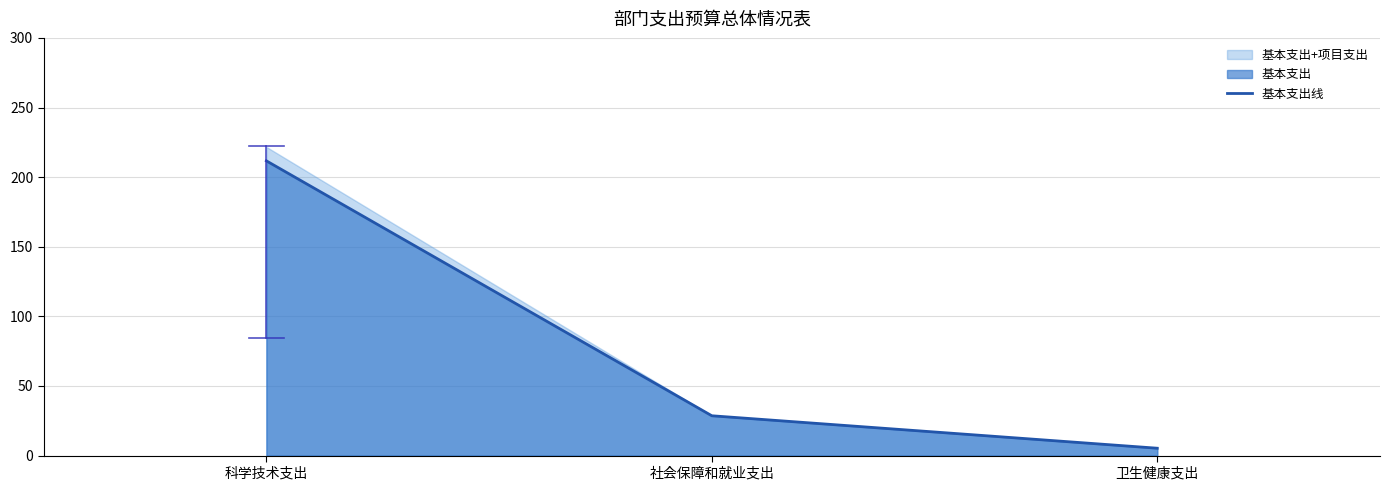

At which label is the value closest to 108?

社会保障和就业支出